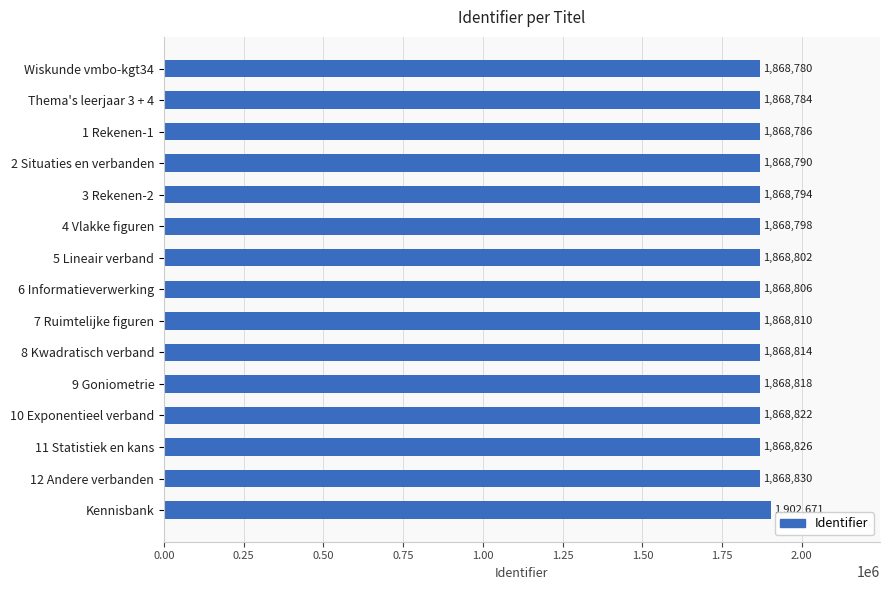

Reading top to bottom, transcribe all the data shown in this chart.

1868780	1868784	1868786	1868790	1868794	1868798	1868802	1868806	1868810	1868814	1868818	1868822	1868826	1868830	1902671